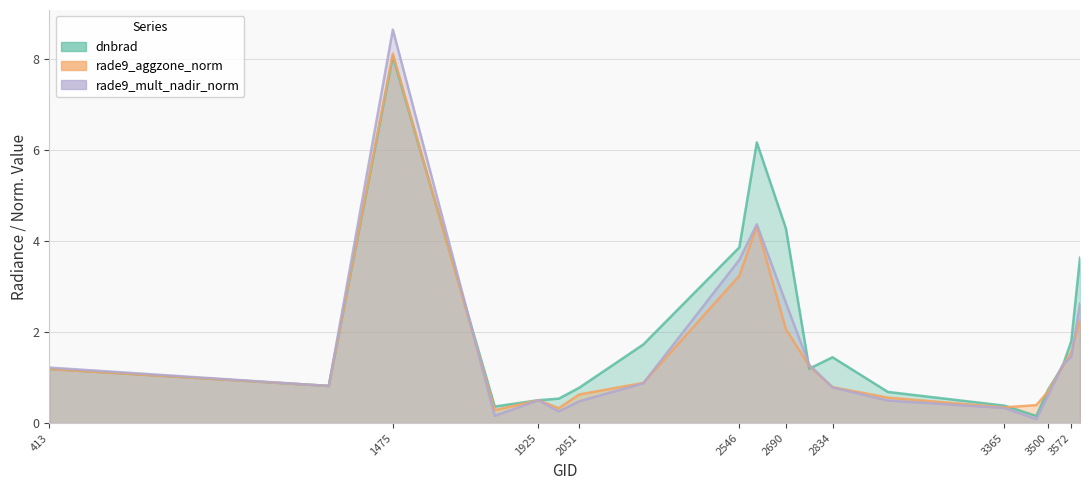

Which series changed the most between 1988 and 3005?

rade9_mult_nadir_norm